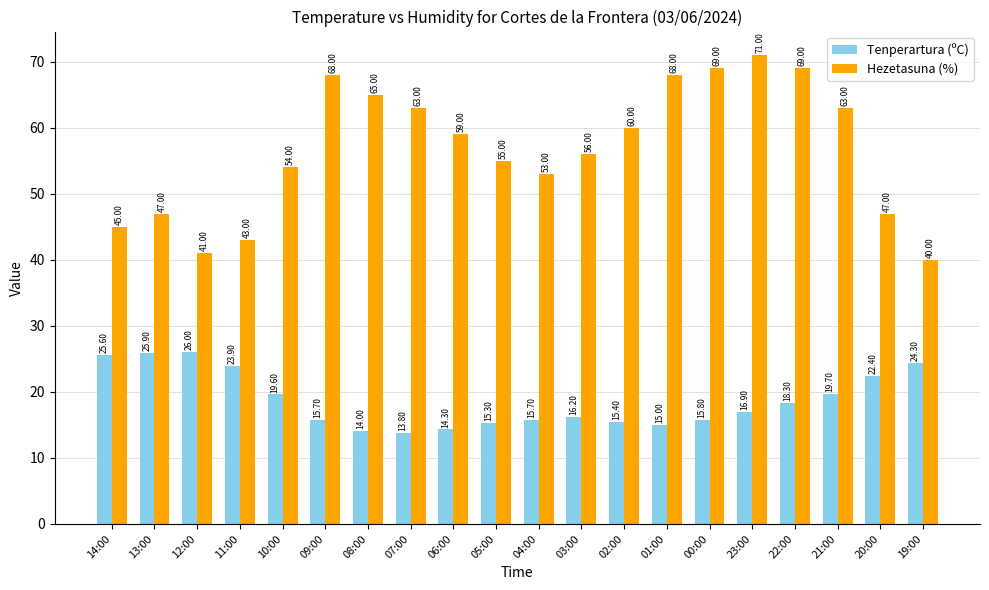

What is the total value across all series at 14:00?

70.6